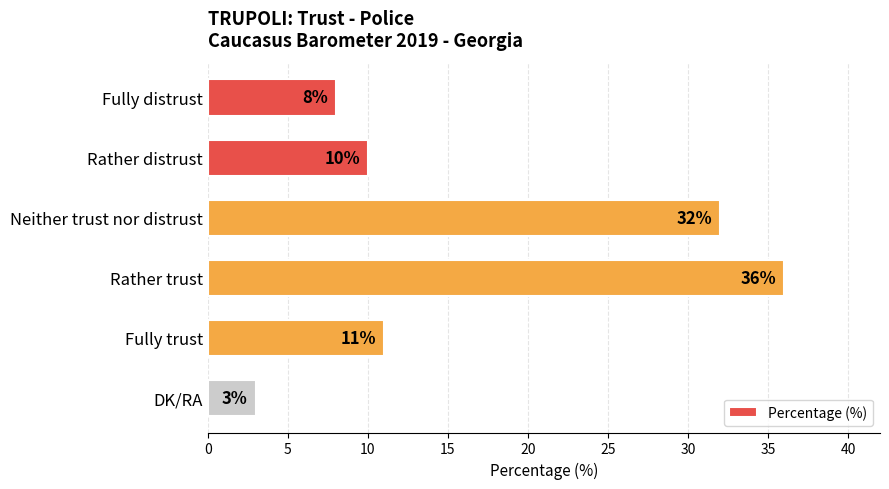

The chart shows a value of 36 at Rather trust. True or false?

True